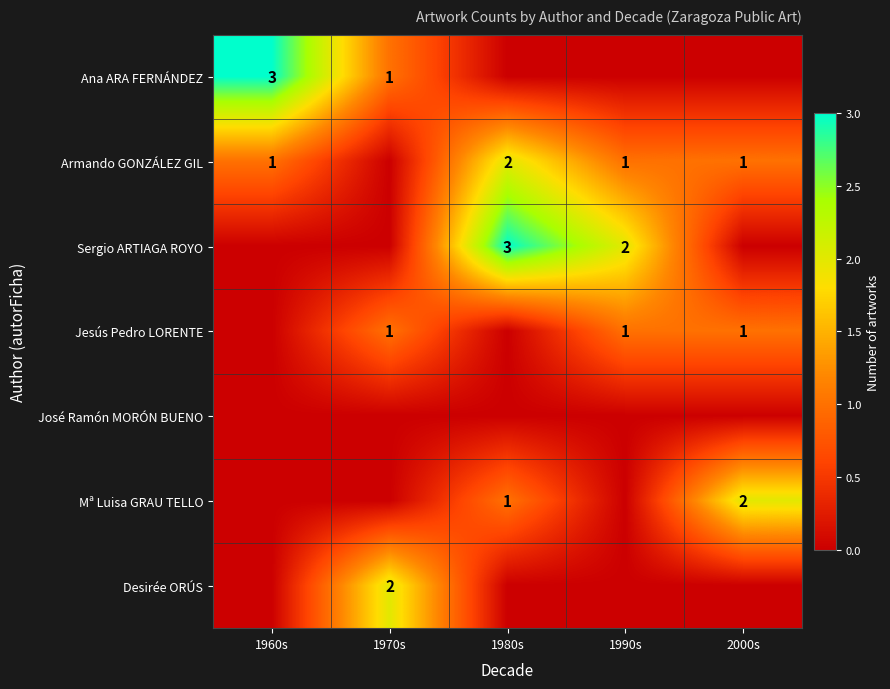

The value of Sergio ARTIAGA ROYO at 1990s is 2. True or false?

True